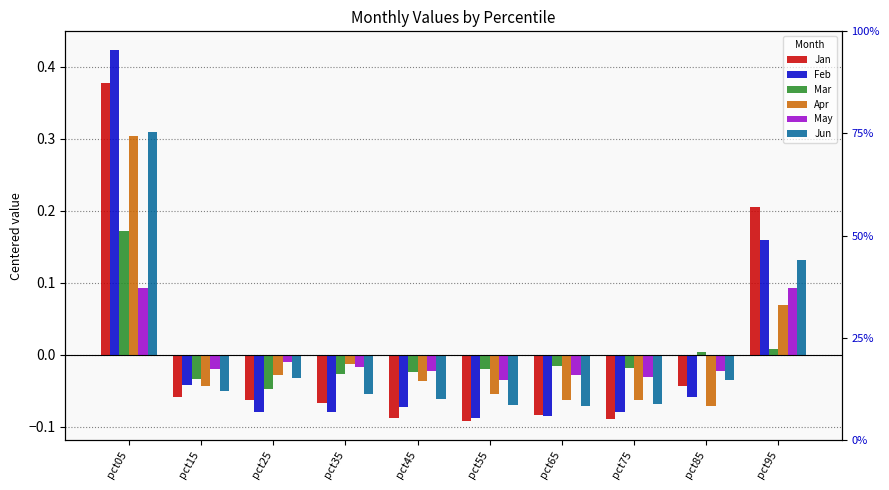

True or false: Jun has a value of -0.1 at pct45.

True